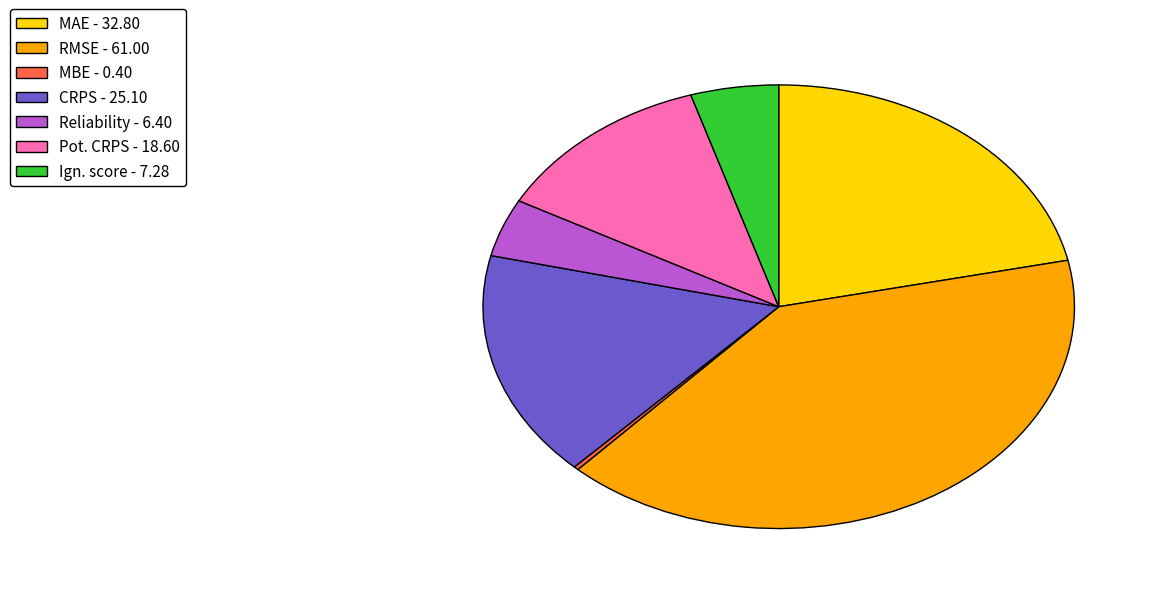

Do Reliability - 6.40 and CRPS - 25.10 together represent more than half of the pie?

No